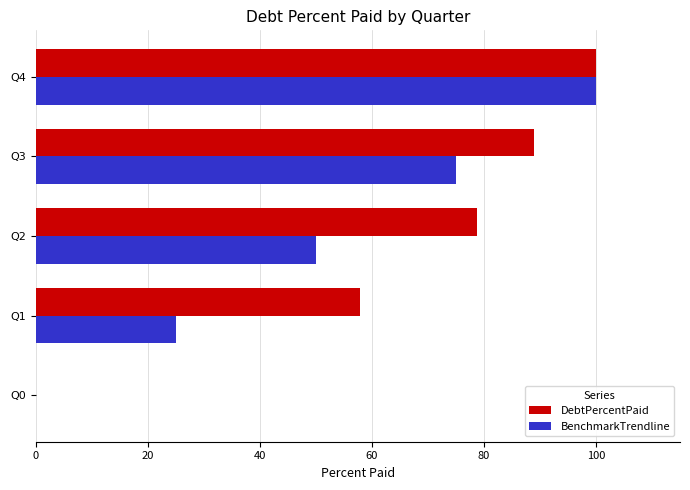

What is the greatest value displayed?

100.0